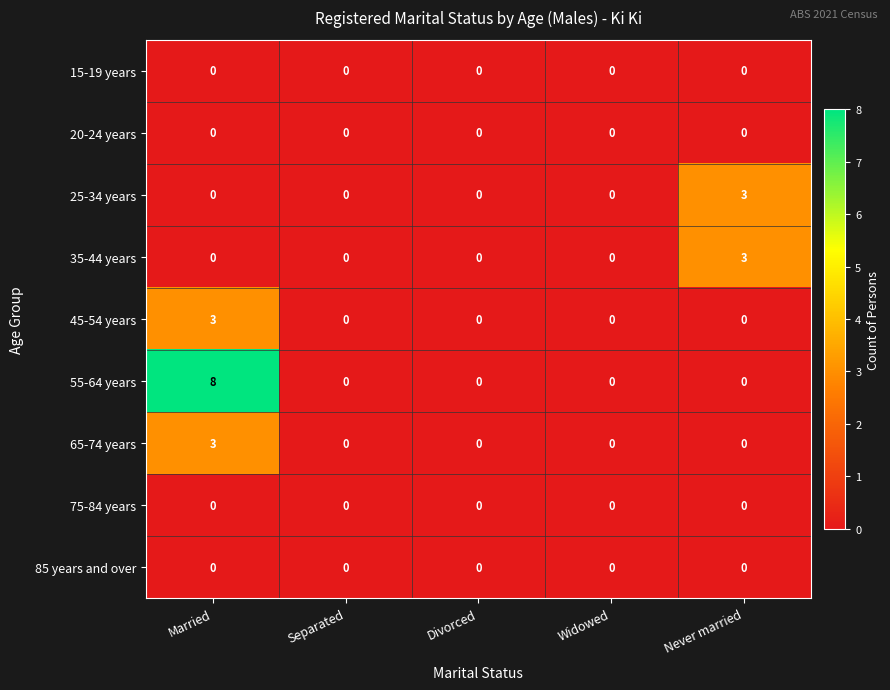

Which series has the largest total across all categories?

55-64 years